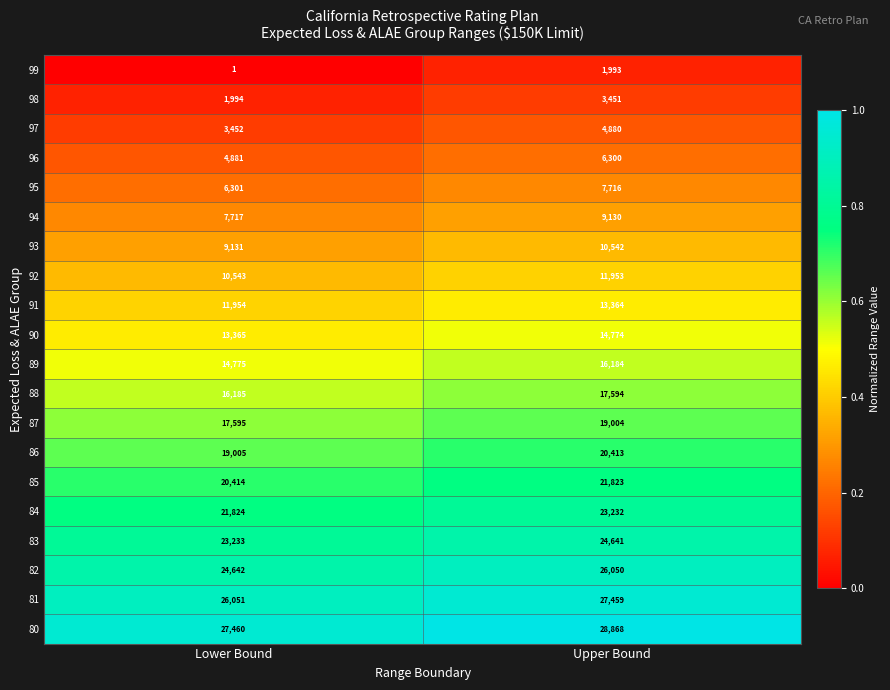

At which category does the chart reach its peak across all series?

Upper Bound